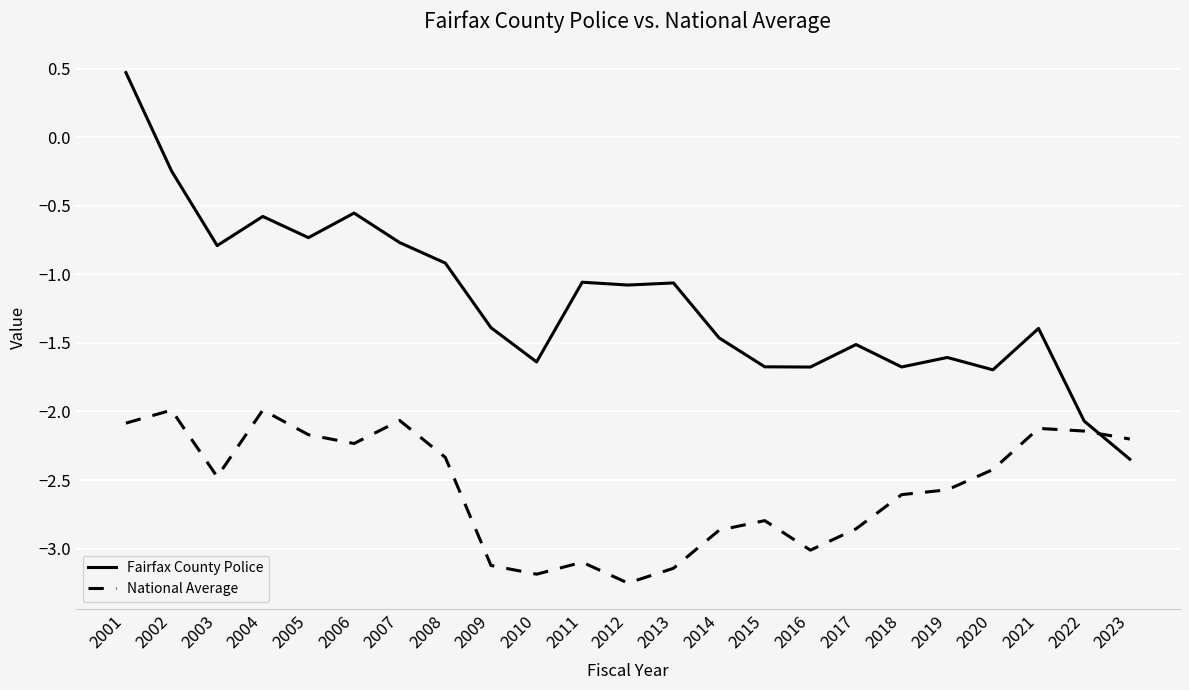

List the series in order of their peak value, lowest first.

National Average, Fairfax County Police